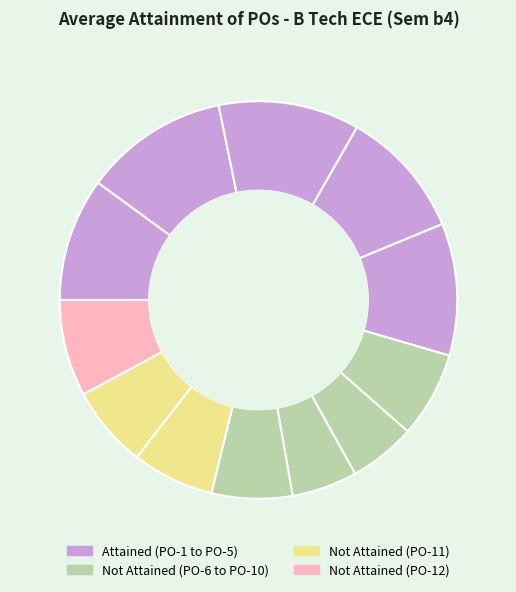

Is there a majority slice in this chart?

No